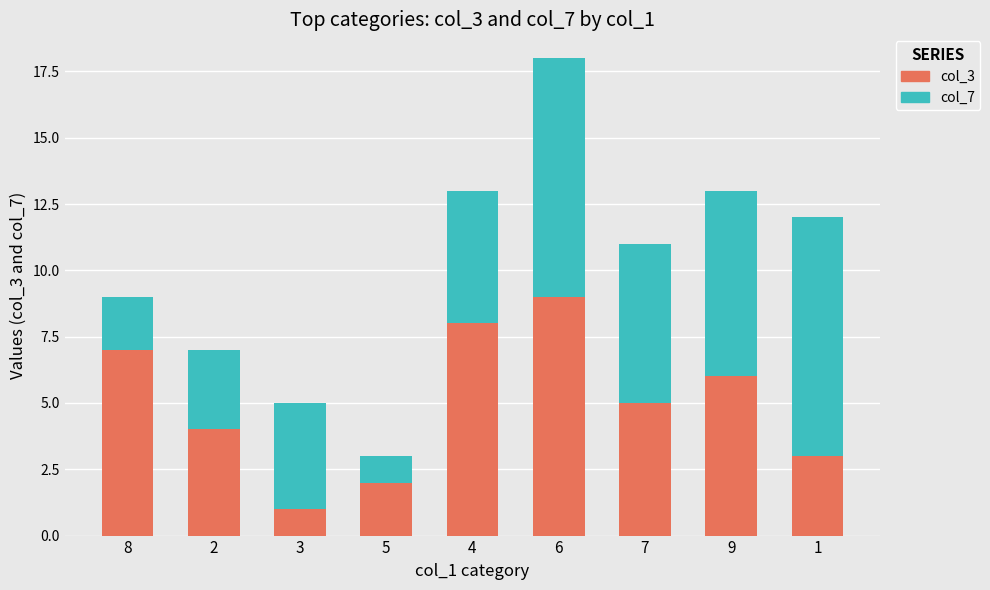

What is the average value of the col_3 series?

5